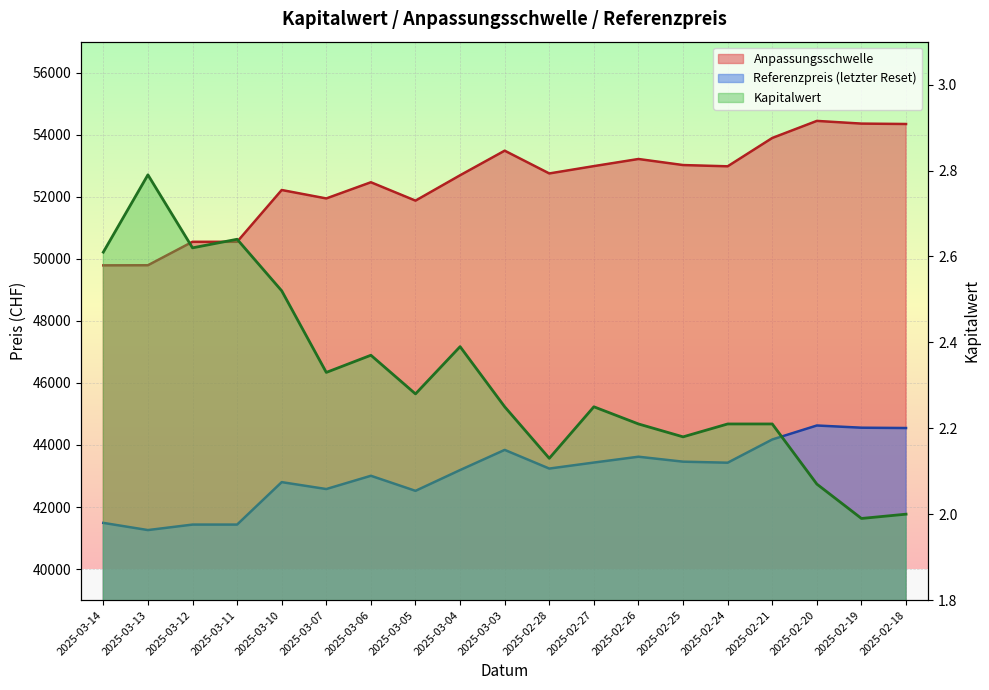

Where is the first local maximum for Anpassungsschwelle?

2025-03-10